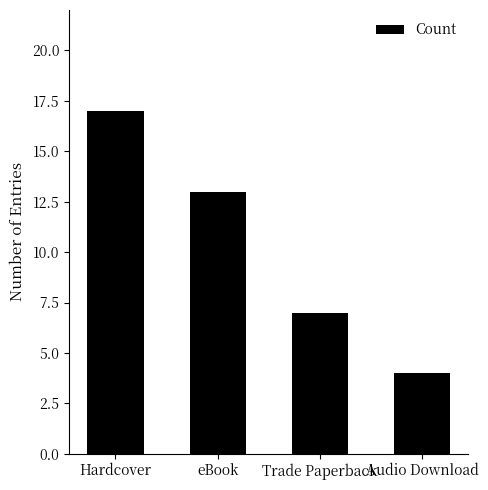

What is the minimum value shown in the chart?

4